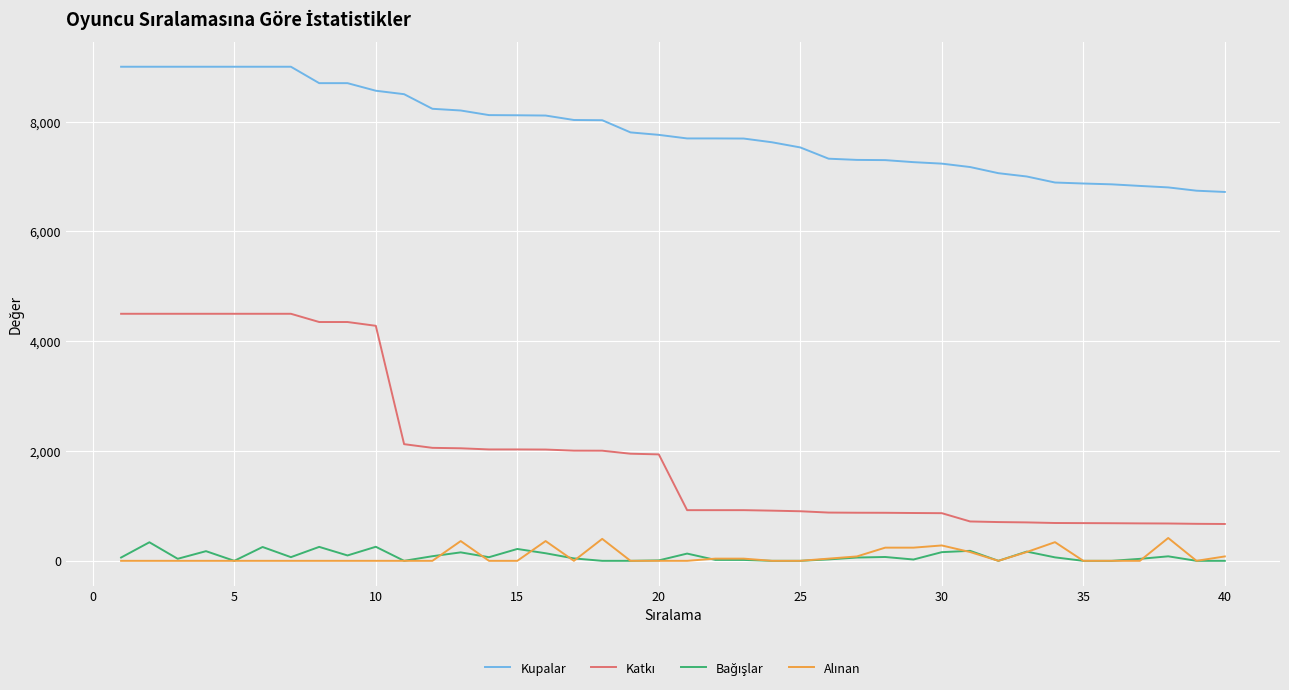

What is the maximum value for Kupalar?

9000